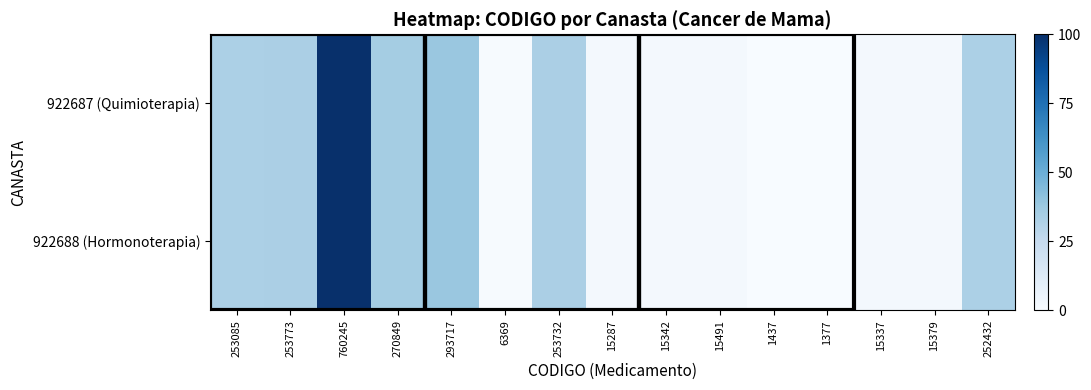

Which category has the lowest value across all series?

1377